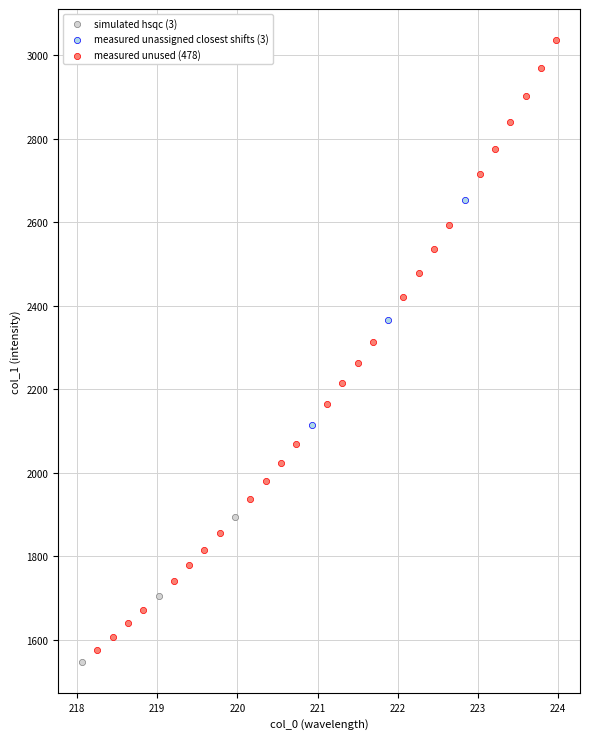

Which series reaches the maximum Y coordinate?

measured unused (478)